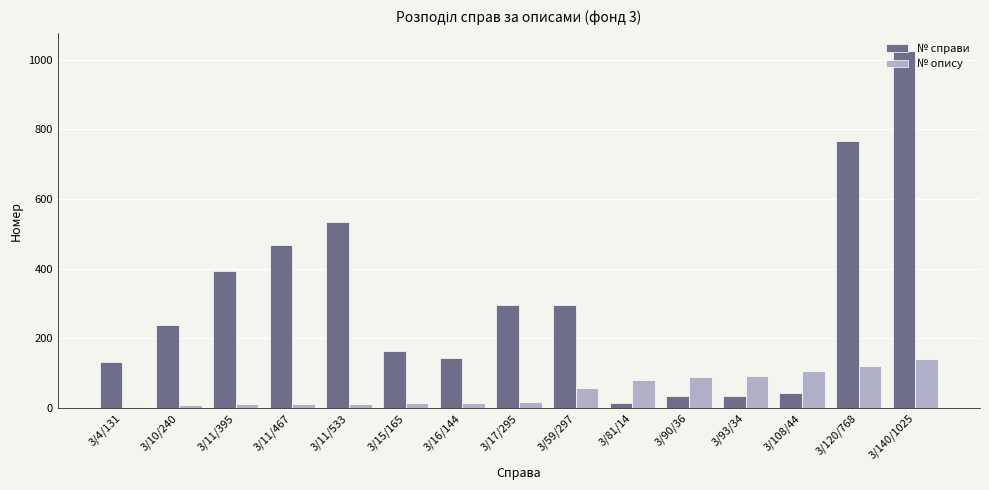

What is the difference between the maximum and second lowest values in the № опису series?

130